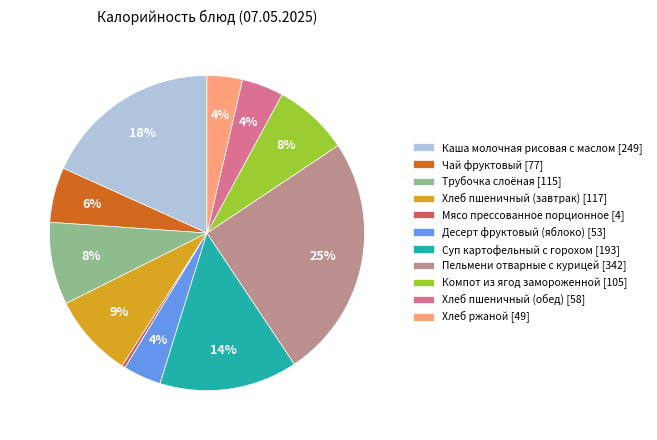

Which has a higher value, Каша молочная рисовая с маслом [249] or Чай фруктовый [77]?

Каша молочная рисовая с маслом [249]